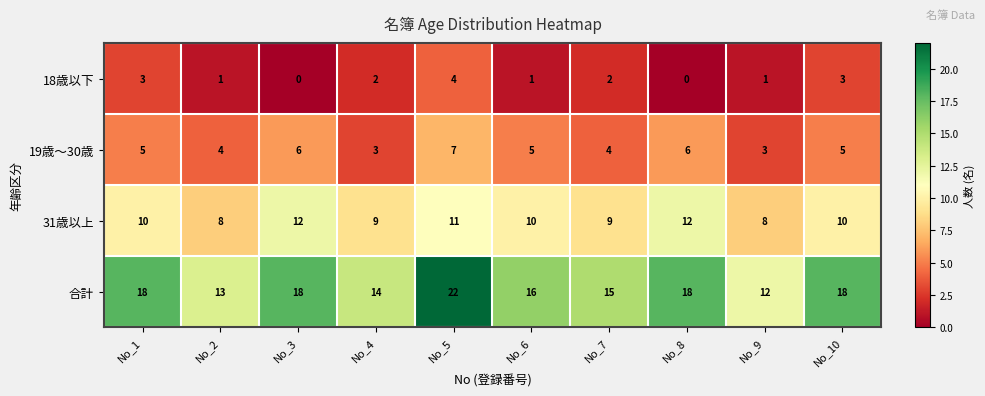

What is the average value of the 19歳～30歳 series?

5